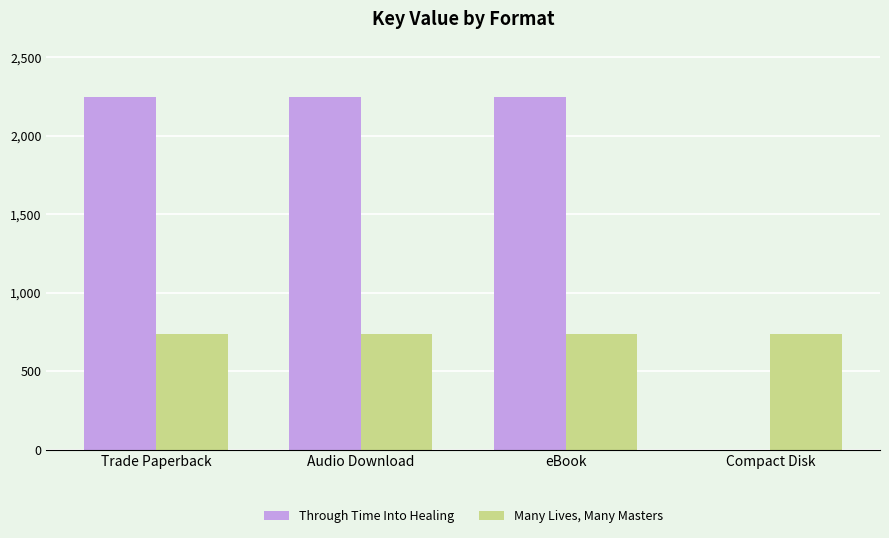

What is the sum of all Many Lives, Many Masters values?

2956